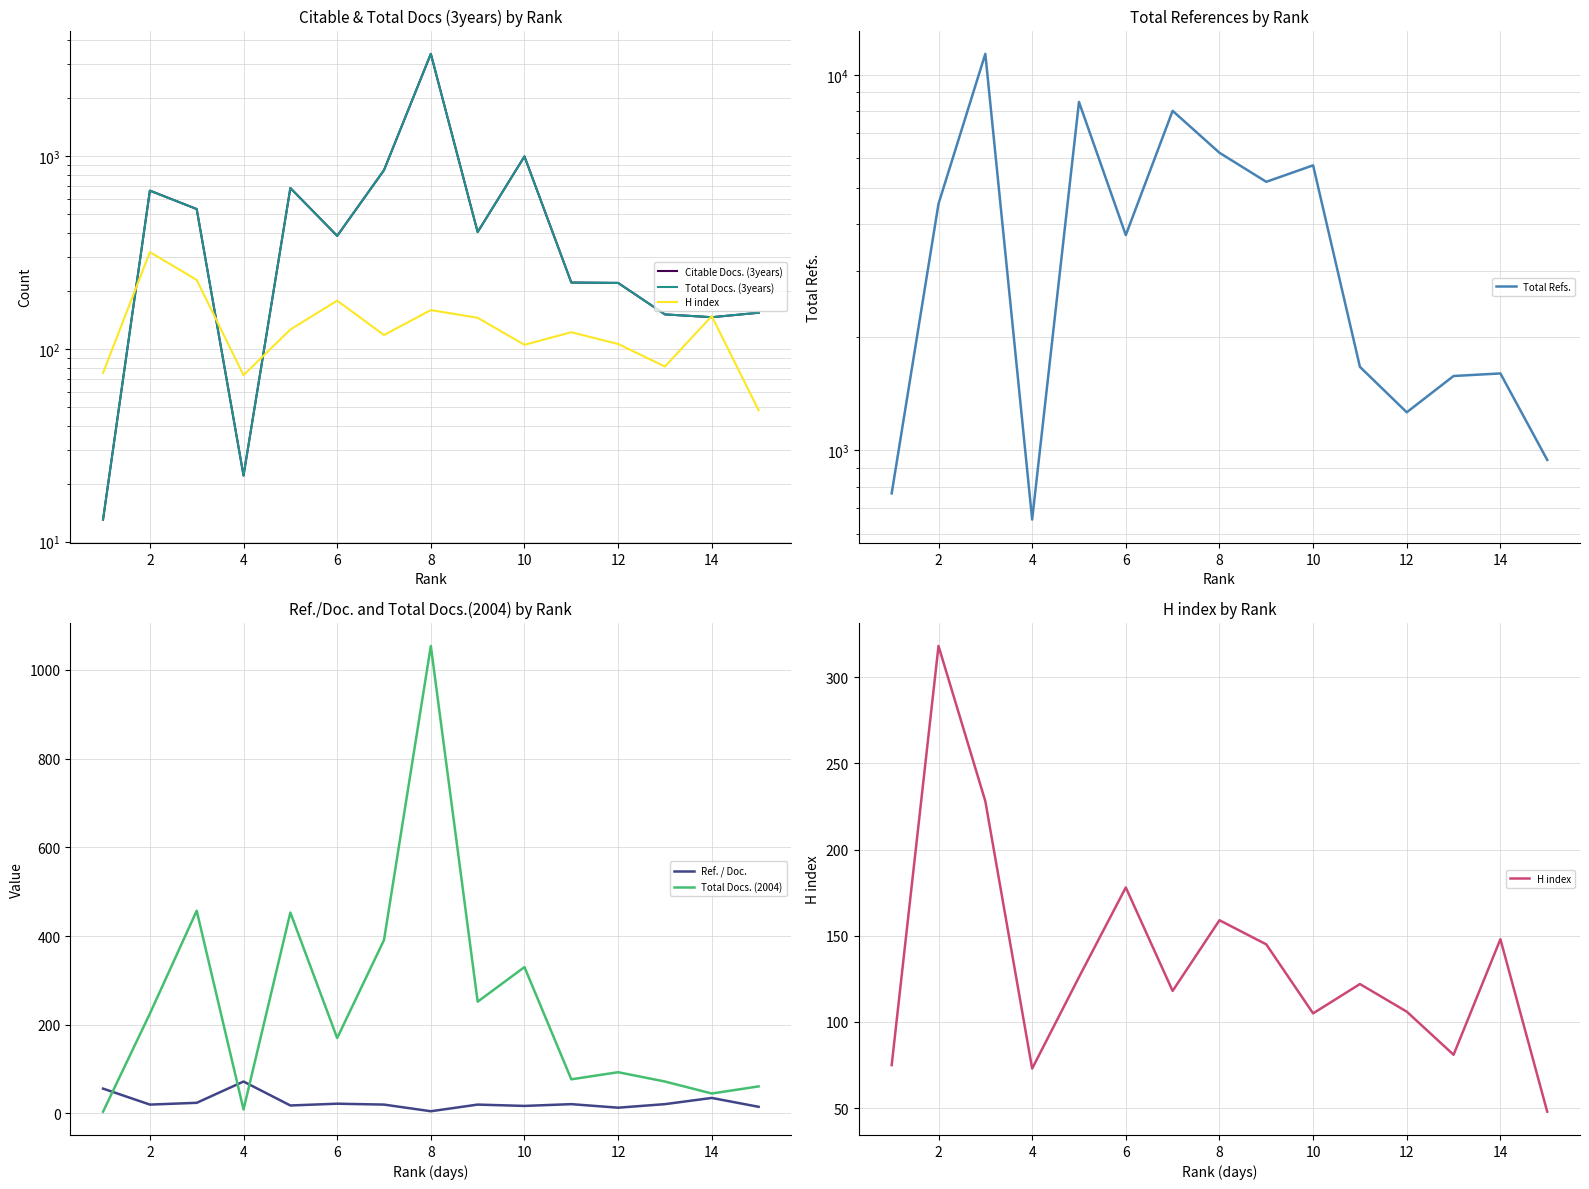

Is the value of Ref. / Doc. at 14 greater than the value of Total Docs. (2004) at 8?

No